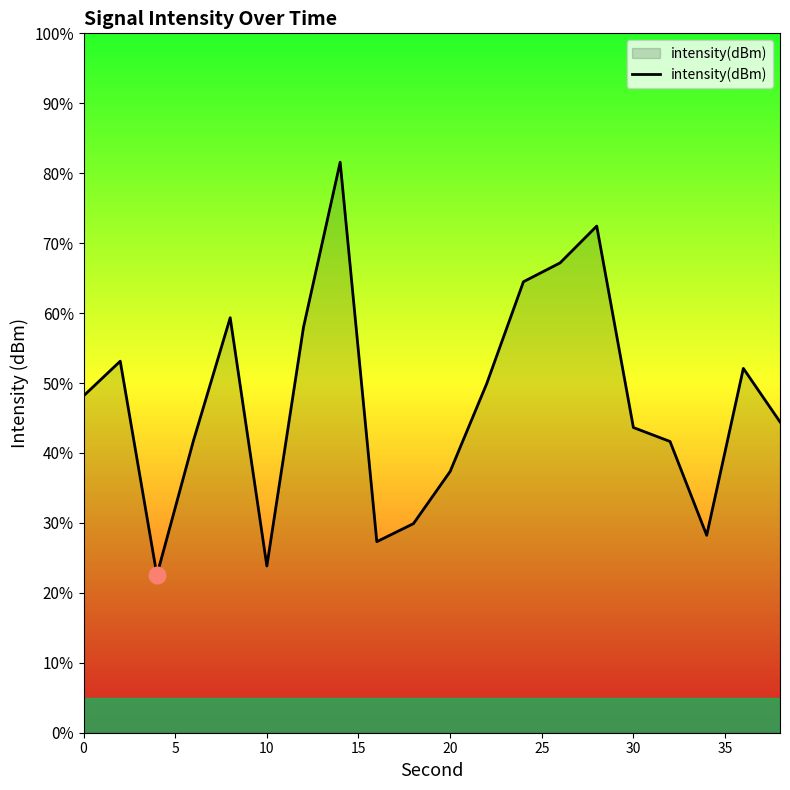

What is the maximum value shown in the chart?

81.6